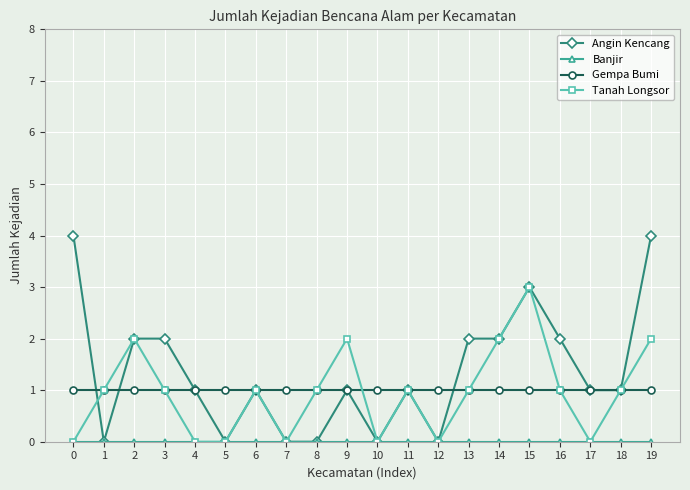

The value of Tanah Longsor at 10 is -1. True or false?

False